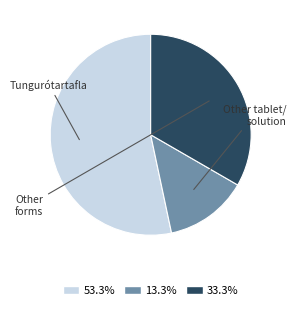

Is there any slice that represents more than half of the pie?

Yes